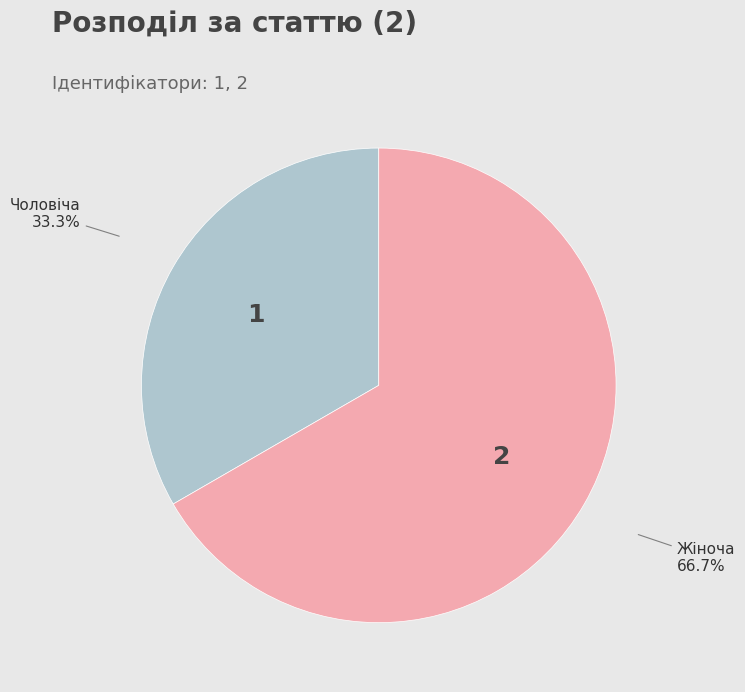

Is Чоловіча the majority of the pie?

No